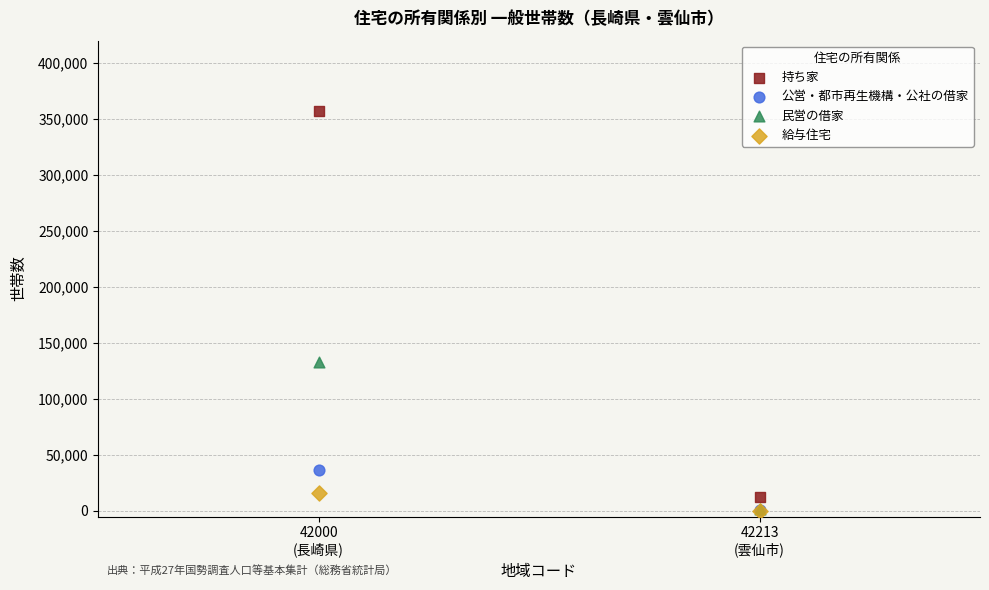

Across all series, what Y value is closest to 178570?

133413